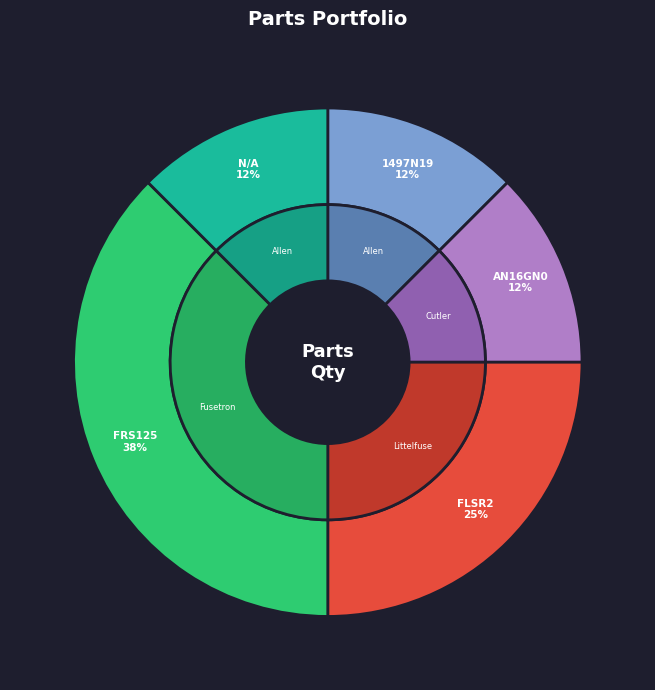

To the nearest percent, what portion does FRS125 represent?

38%